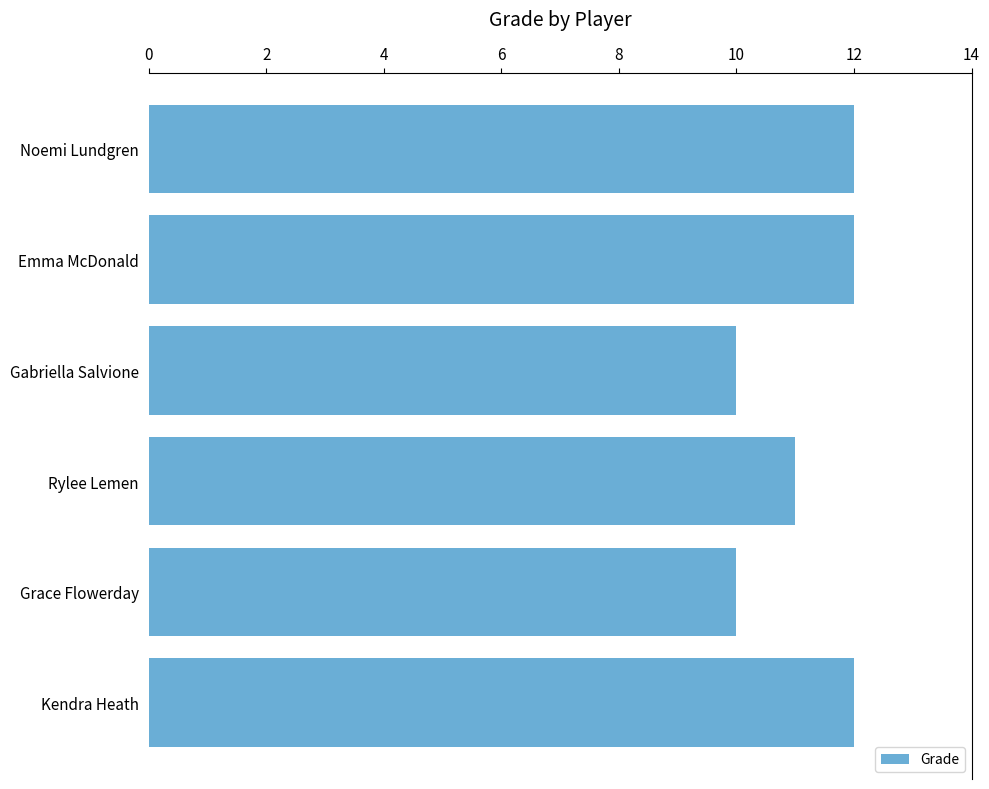

What is the value of the 6th bar from the top?

12